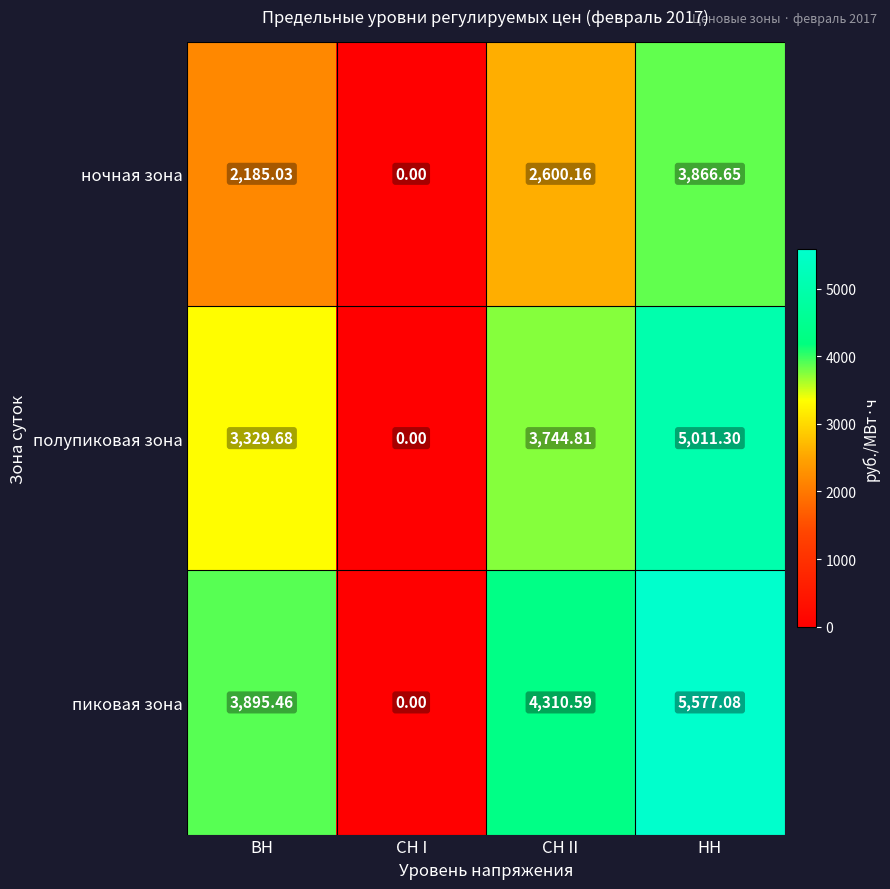

Where does the ночная зона series first go above 2600?

СН II